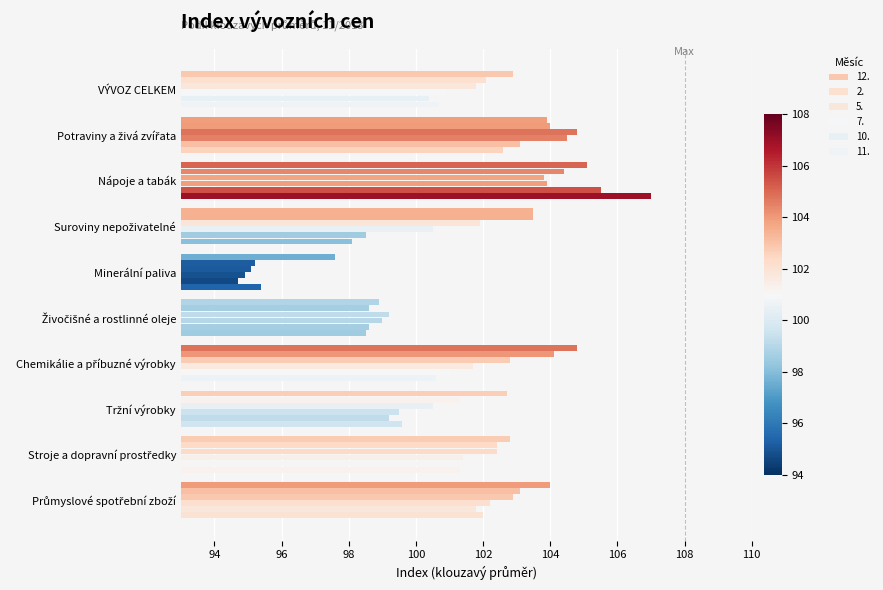

How many values in the 5. series are below 102?

5